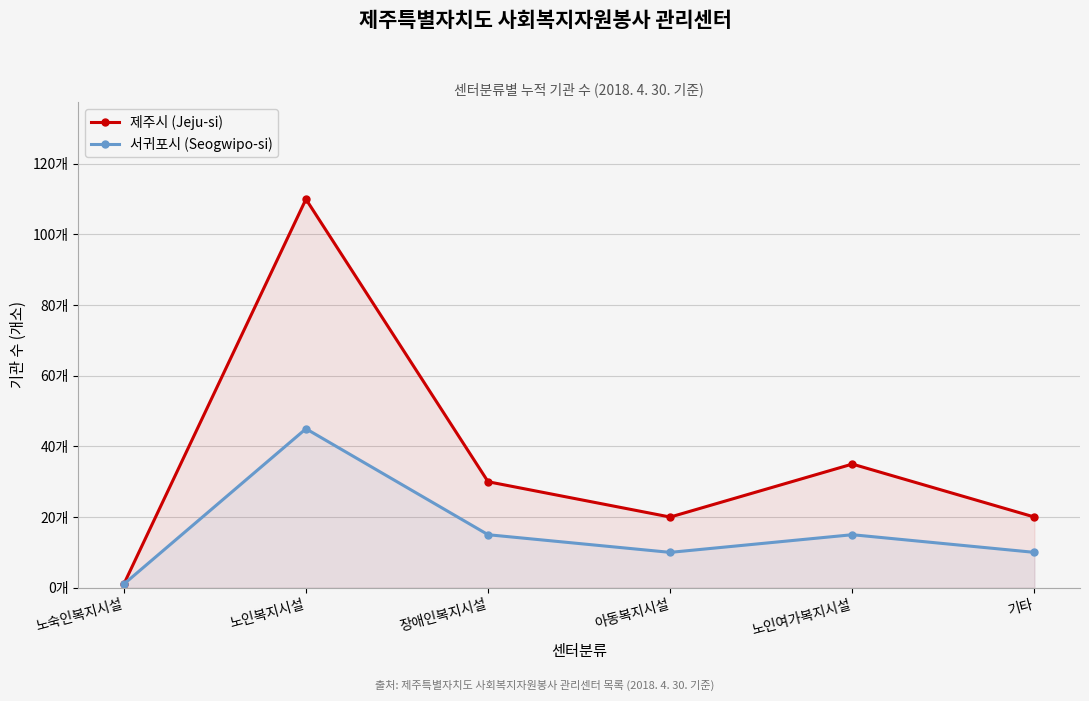

What is the sum of the 제주시 (Jeju-si) values at 노숙인복지시설 and 장애인복지시설?

31